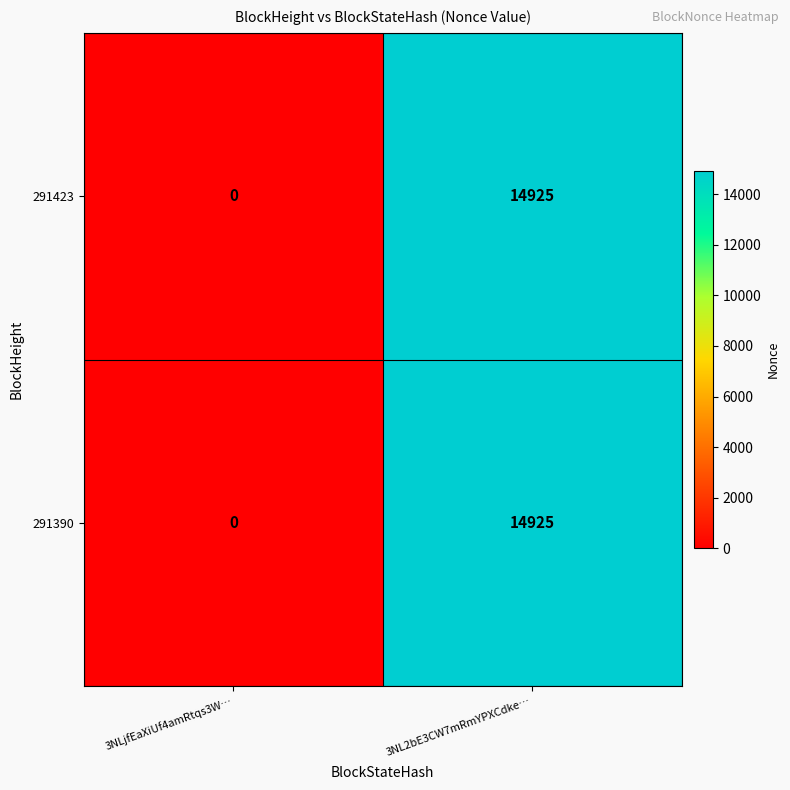

Count the number of data series in this chart.

2